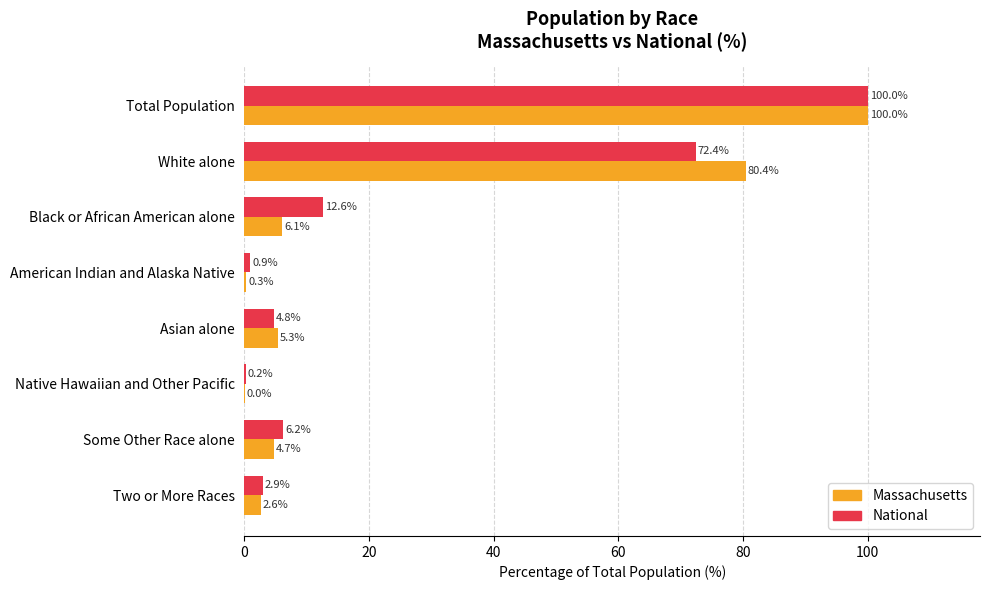

What is the sum of the Massachusetts values at Black or African American alone and Native Hawaiian and Other Pacific?

6.1